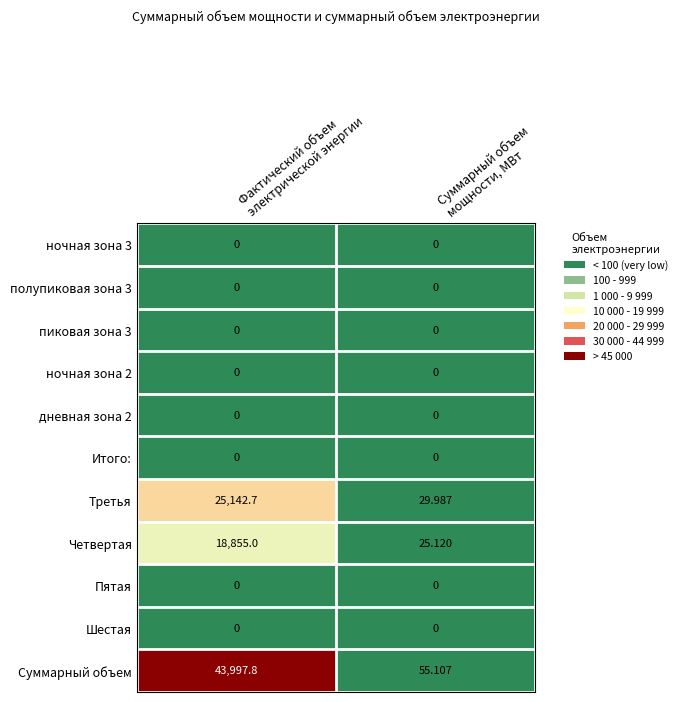

Which series has the largest total across all categories?

Суммарный объем